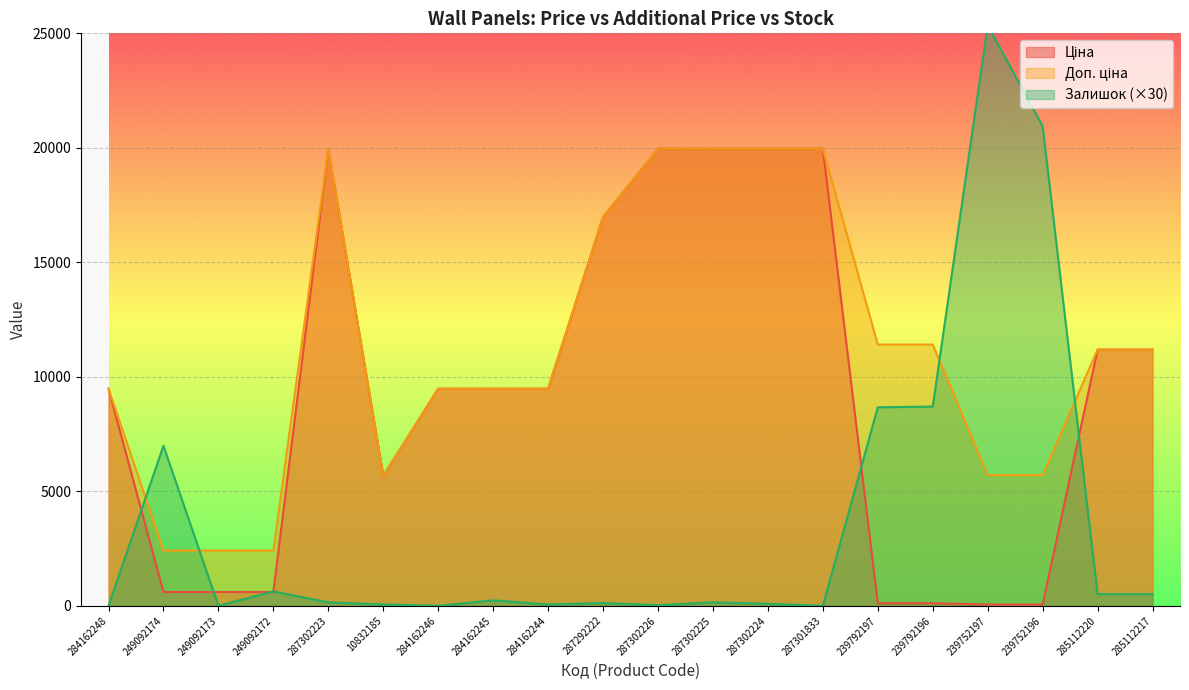

At how many categories does at least one series exceed 7147?

16